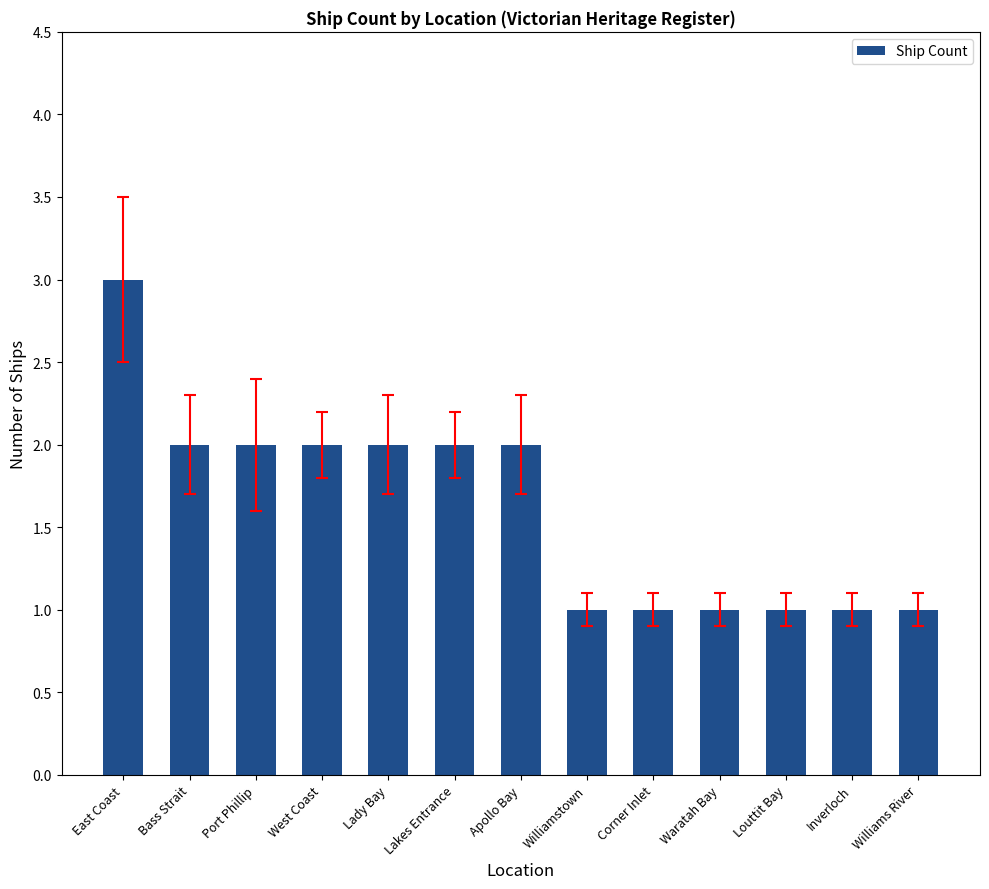

What position from the right is Lakes Entrance?

8